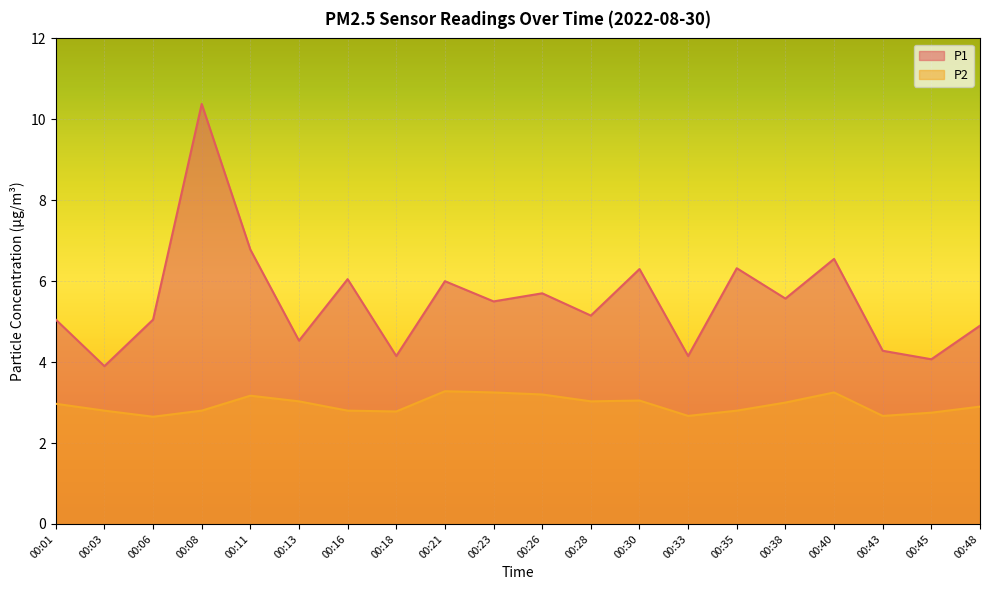

Where is the first local maximum for P1?

00:08